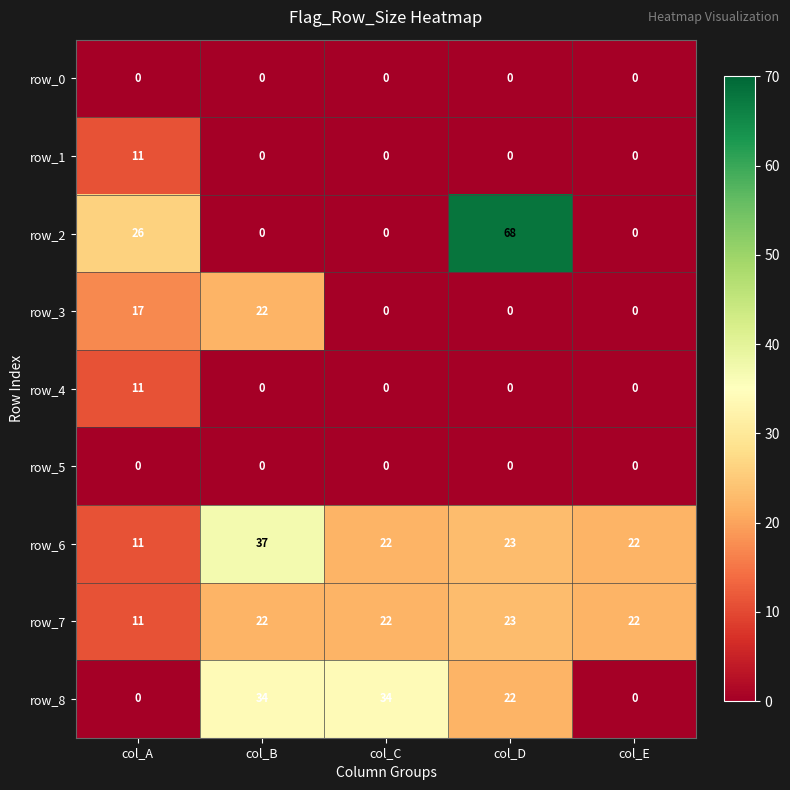

Which series has the largest total across all categories?

row_6